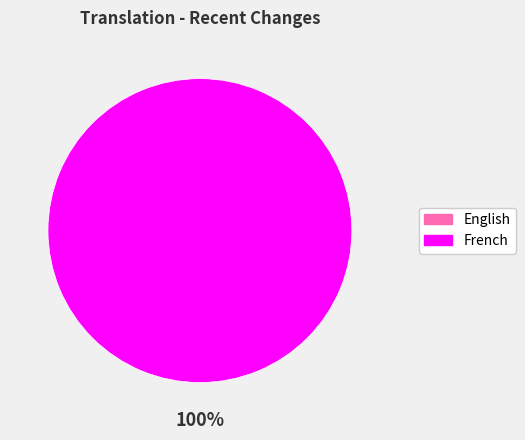

The English slice represents 0% of the pie. True or false?

True